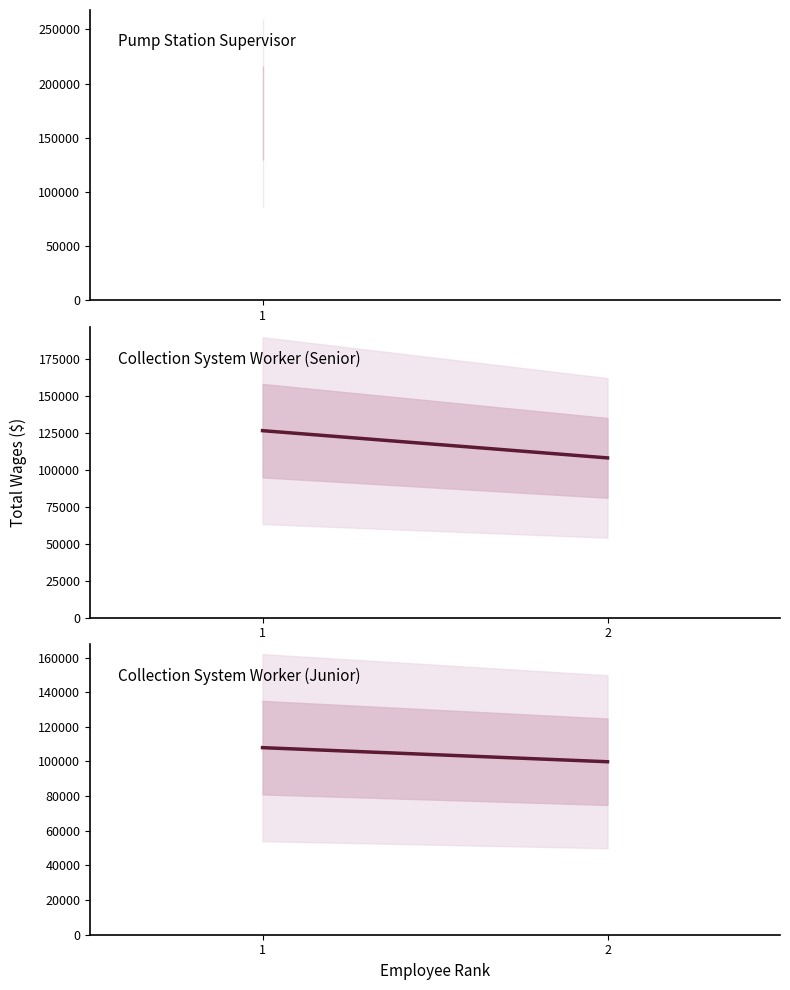

What is the spread (max minus min) of values at 1?

18425